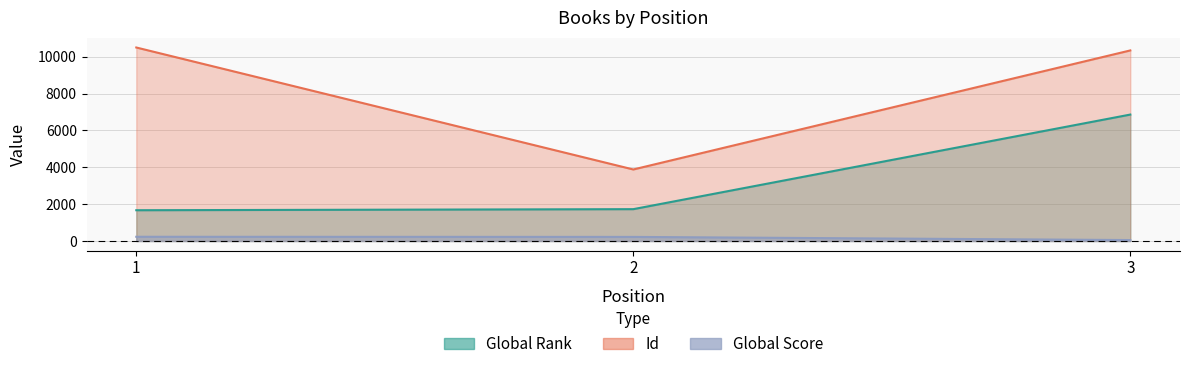

At how many categories does at least one series exceed 3465?

3